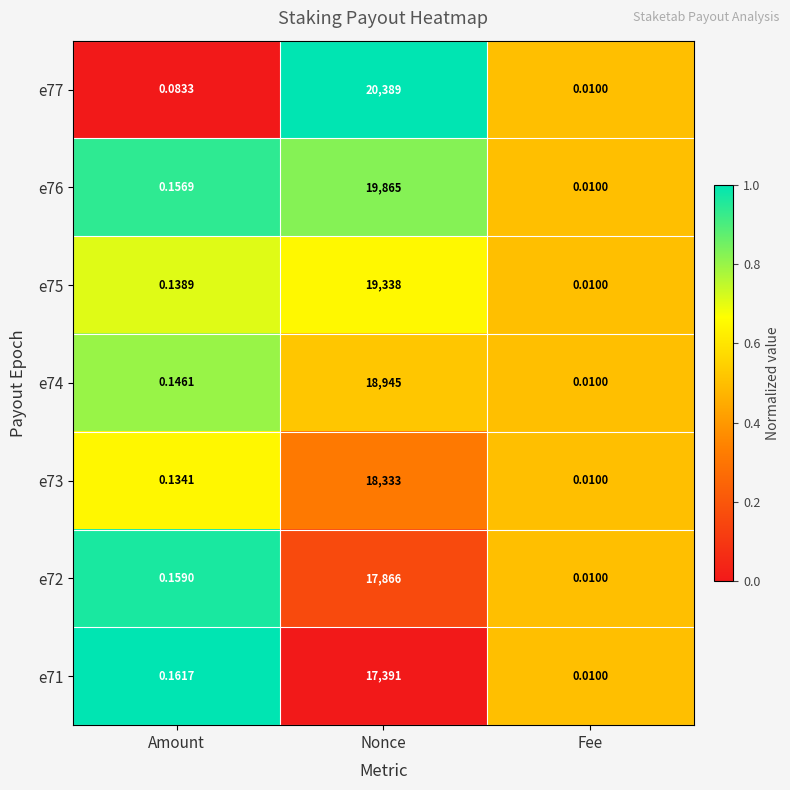

Rank the categories by e74 value from highest to lowest.

Nonce, Amount, Fee